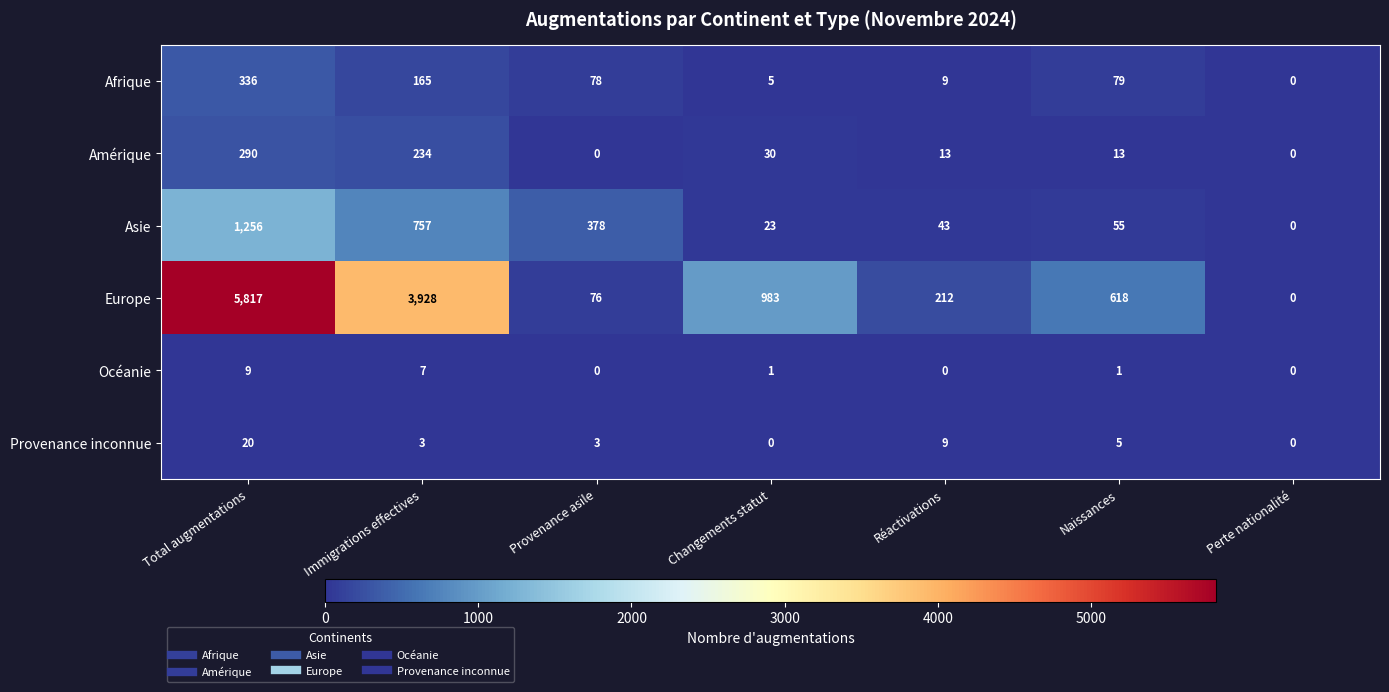

What is the maximum value shown in the chart?

5817